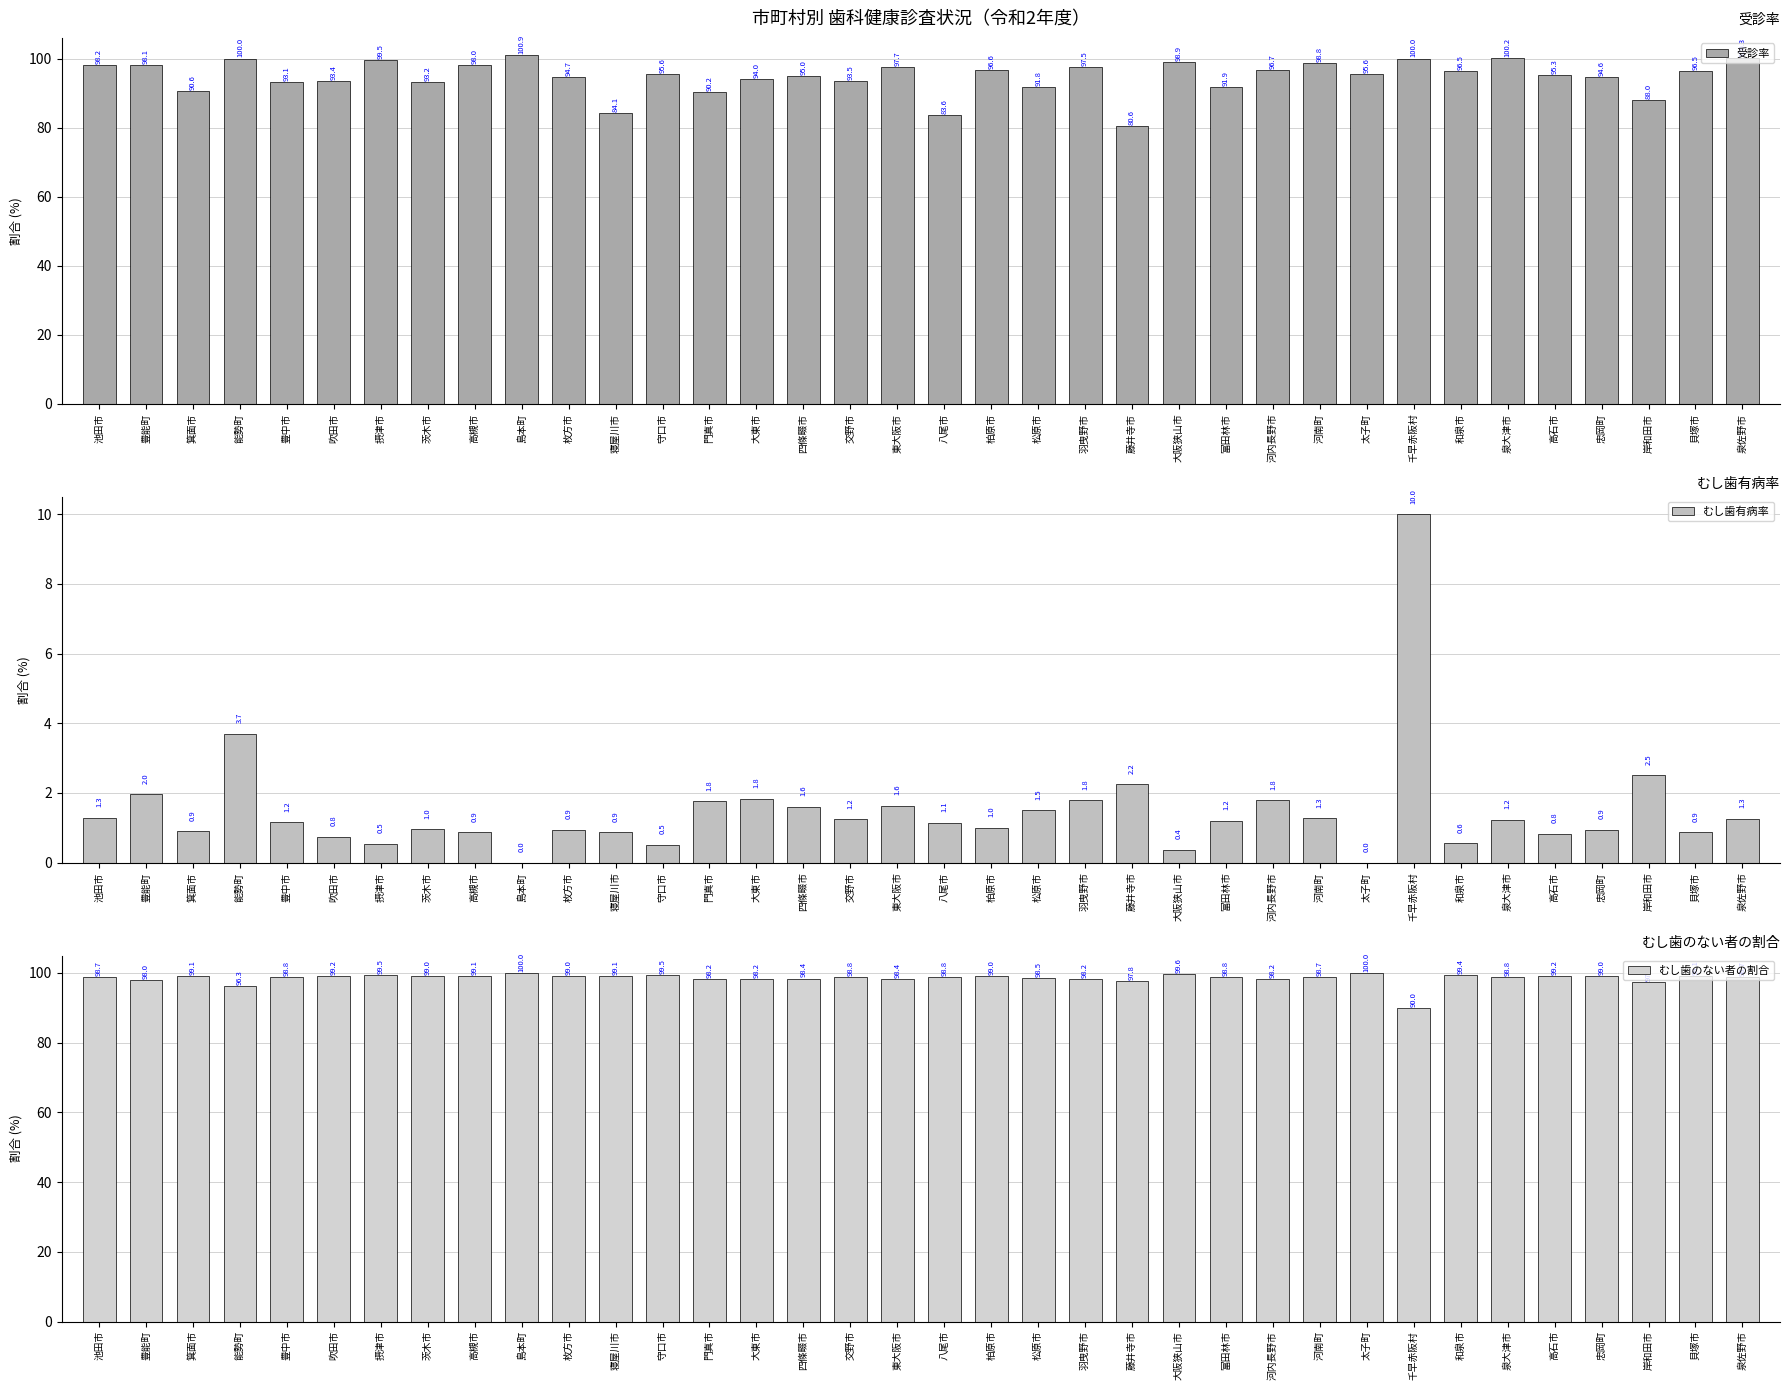

What are all the series names shown in the legend?

受診率, むし歯有病率, むし歯のない者の割合